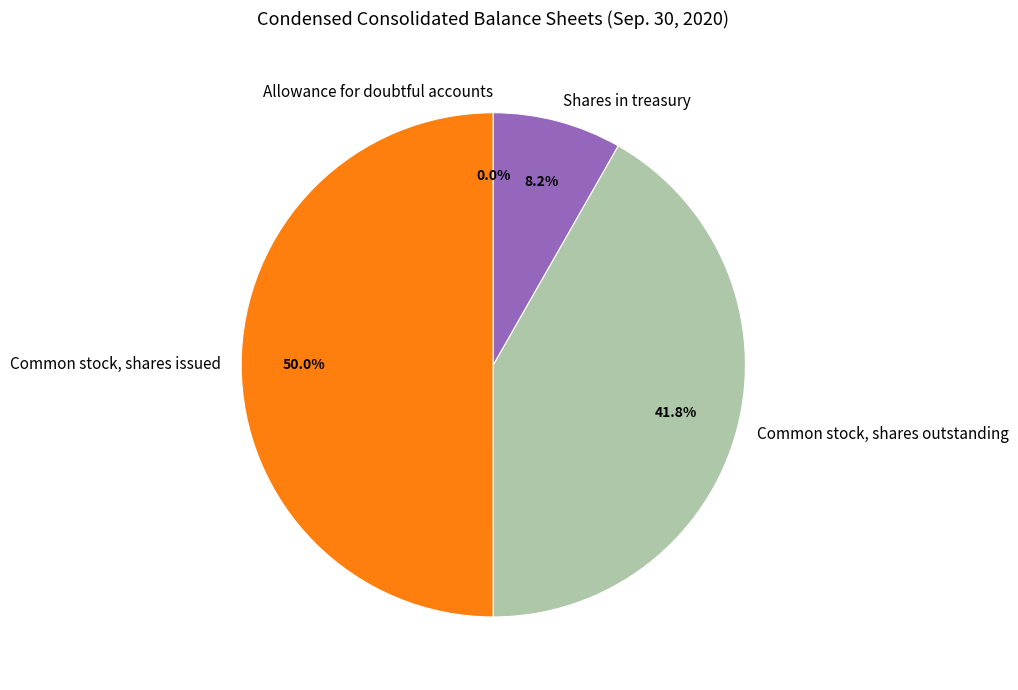

What percentage is the Common stock, shares issued slice, to the nearest percent?

50%